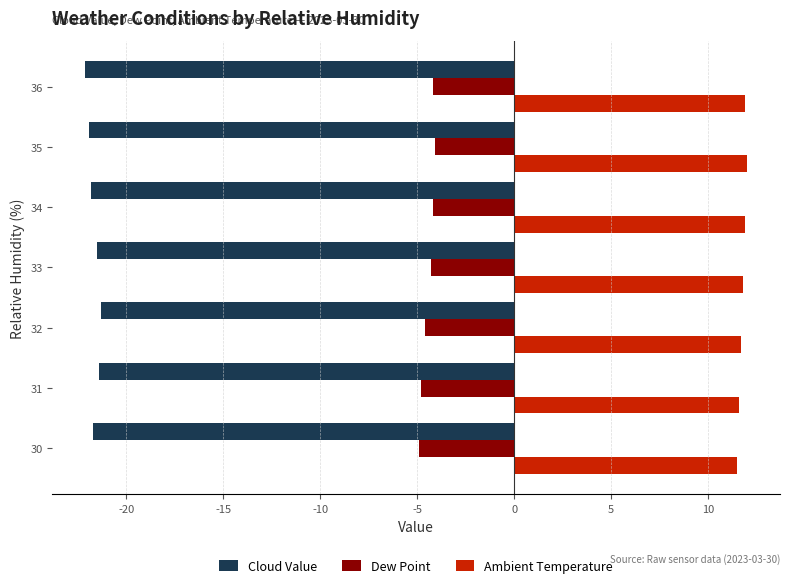

What is the spread (max minus min) of values at 35?

33.9